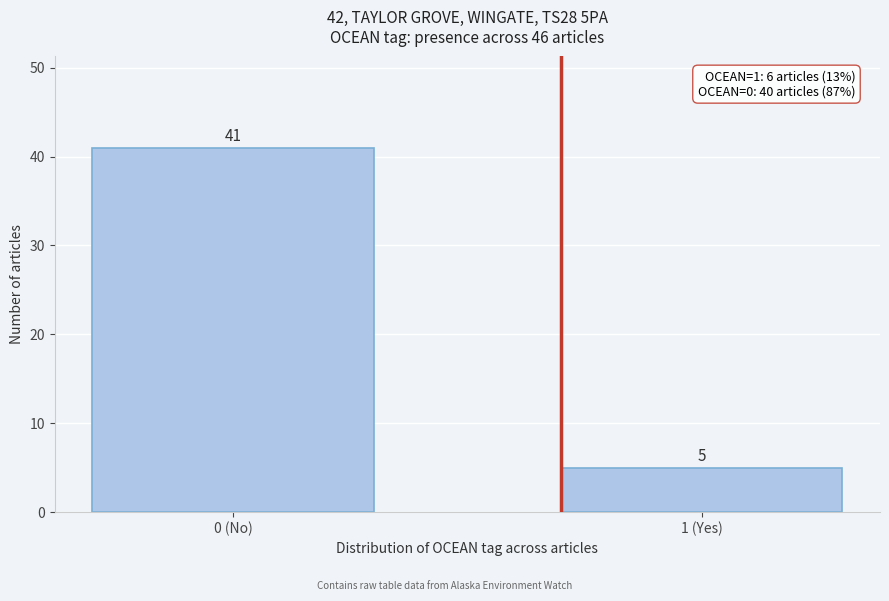

Reading left to right, list all the values displayed in this chart.

41	5